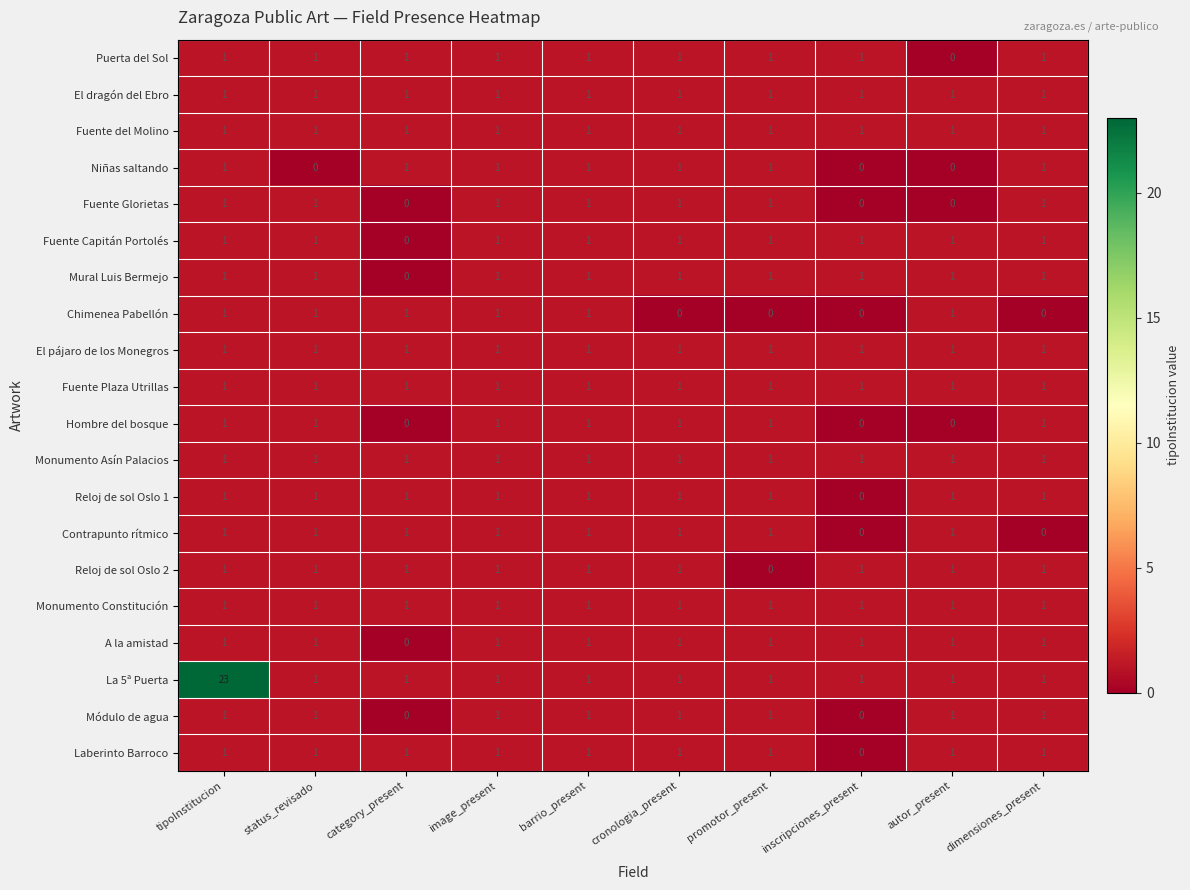

Count the number of data series in this chart.

20